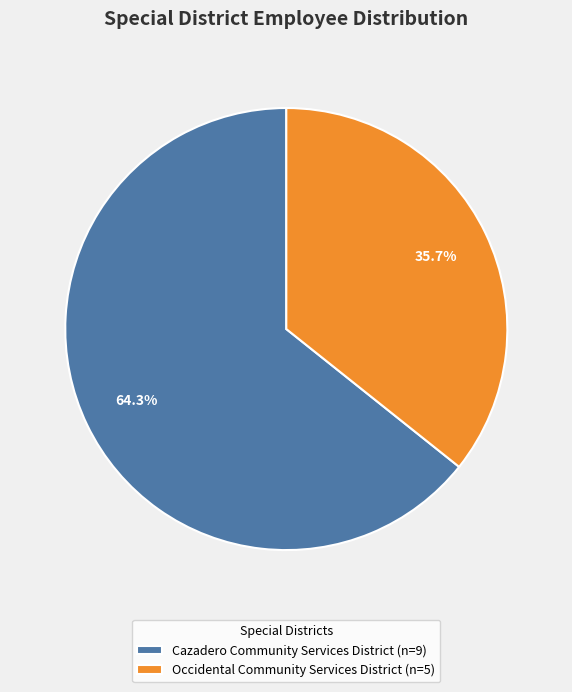

What is the smallest slice in the pie chart?

Occidental Community Services District